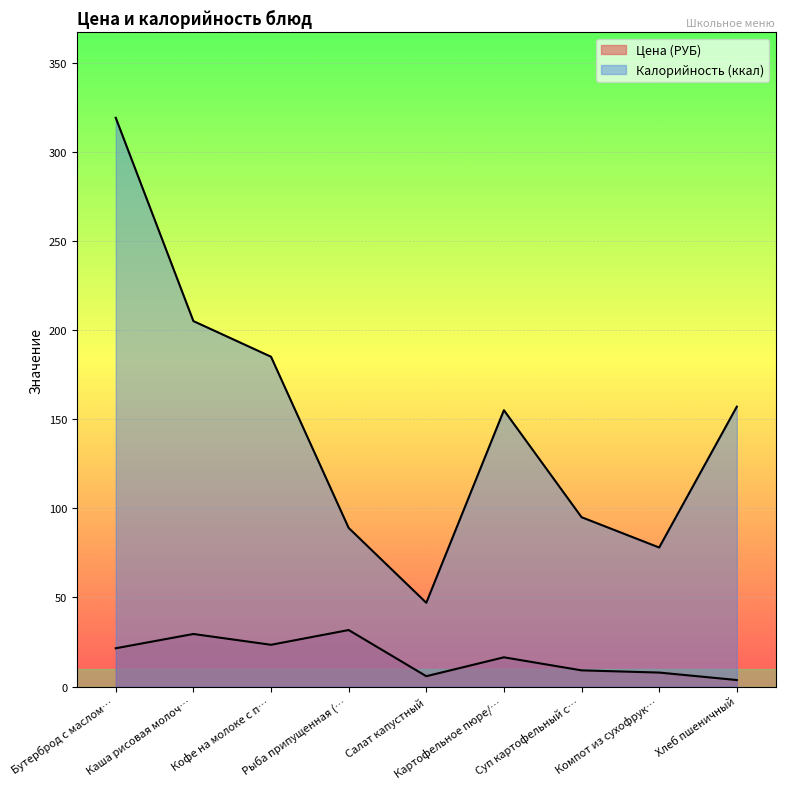

List the labels in order of value, largest first.

Рыба припущенная (…, Каша рисовая молоч…, Кофе на молоке с п…, Бутерброд с маслом…, Картофельное пюре/…, Суп картофельный с…, Компот из сухофрук…, Салат капустный, Хлеб пшеничный